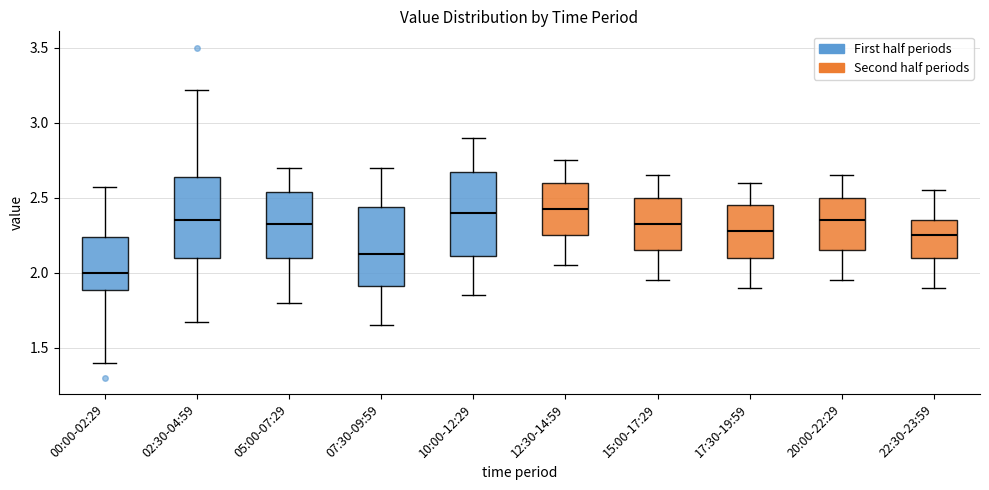

Where is the lower edge of the box for 12:30-14:59 on the y-axis? The values are not printed on the chart, so give them approximately, as read against the axis.

2.25